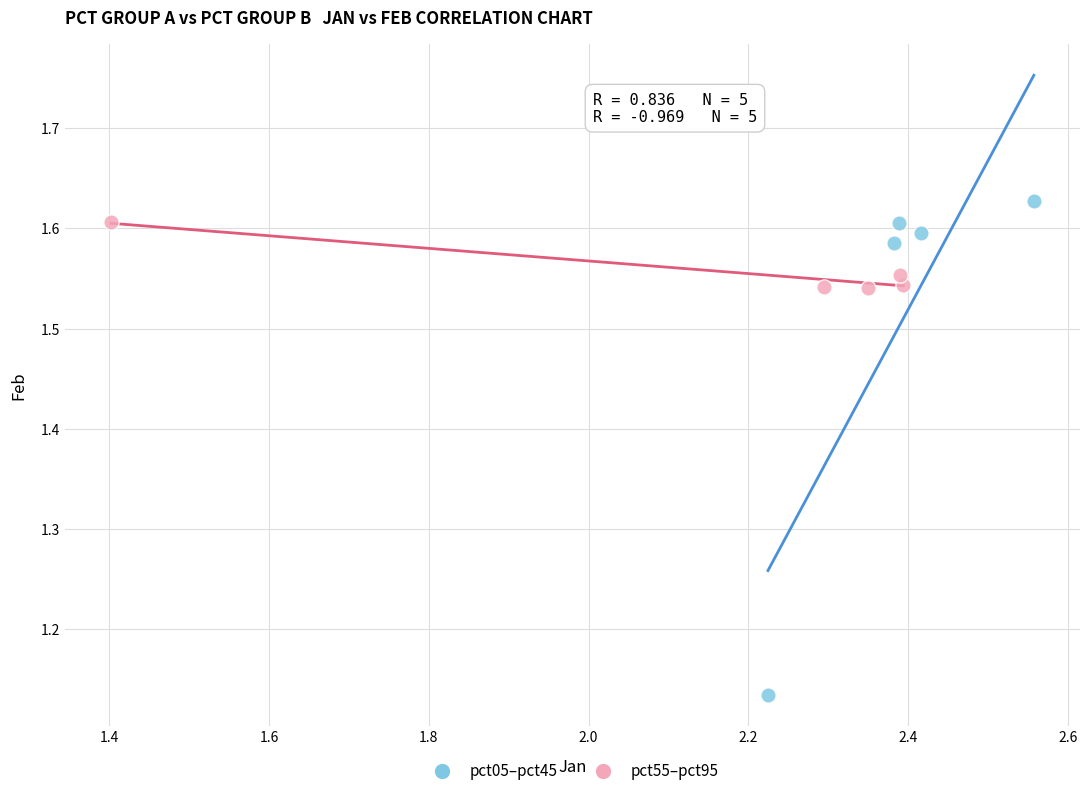

Which series contains the highest Y value?

pct05–pct45